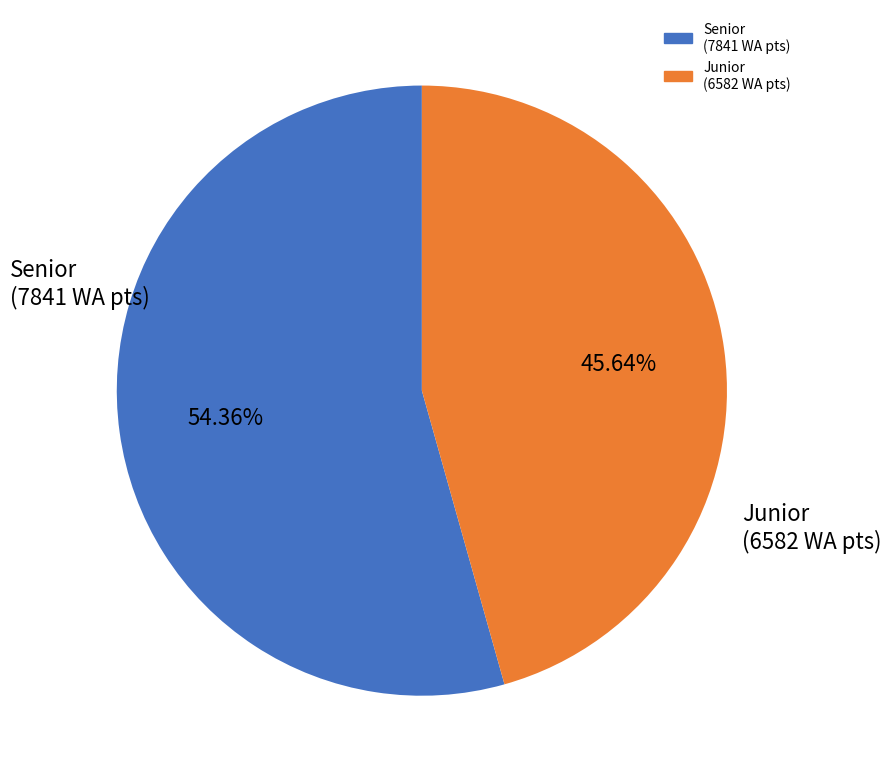

Count the number of slices in the pie.

2